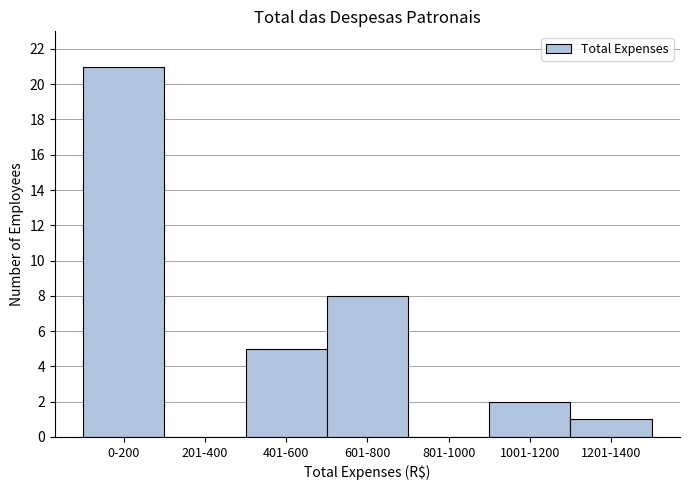

Reading right to left, what are all the values shown in this chart?

1201-1400=1	1001-1200=2	801-1000=0	601-800=8	401-600=5	201-400=0	0-200=21